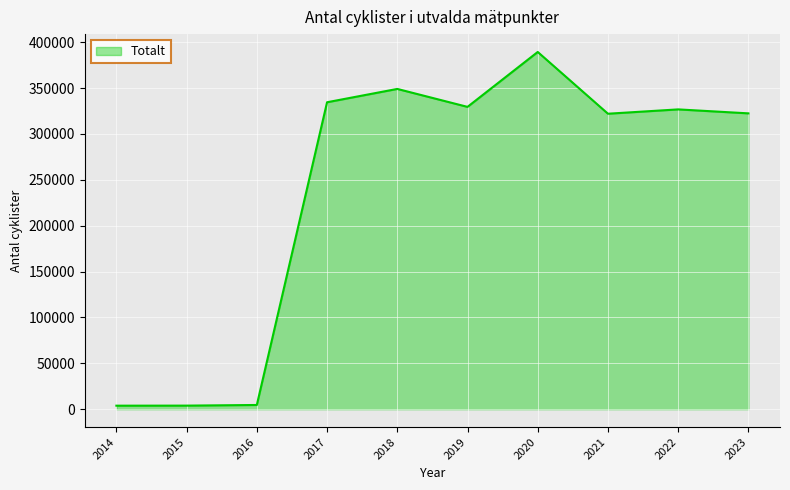

What is the maximum value shown in the chart?

389285